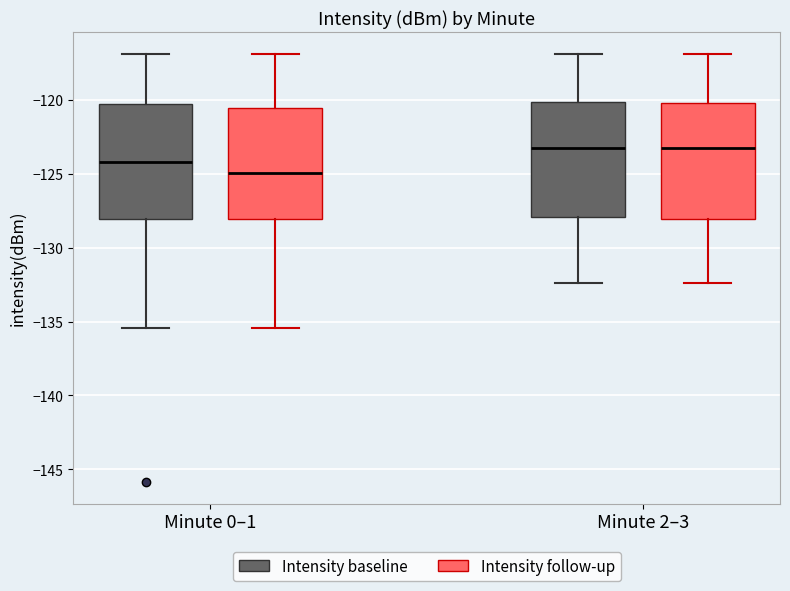

Where does the median line of the box for Minute 0–1 (Intensity baseline) sit on the y-axis? The values are not printed on the chart, so give them approximately, as read against the axis.

-124.0